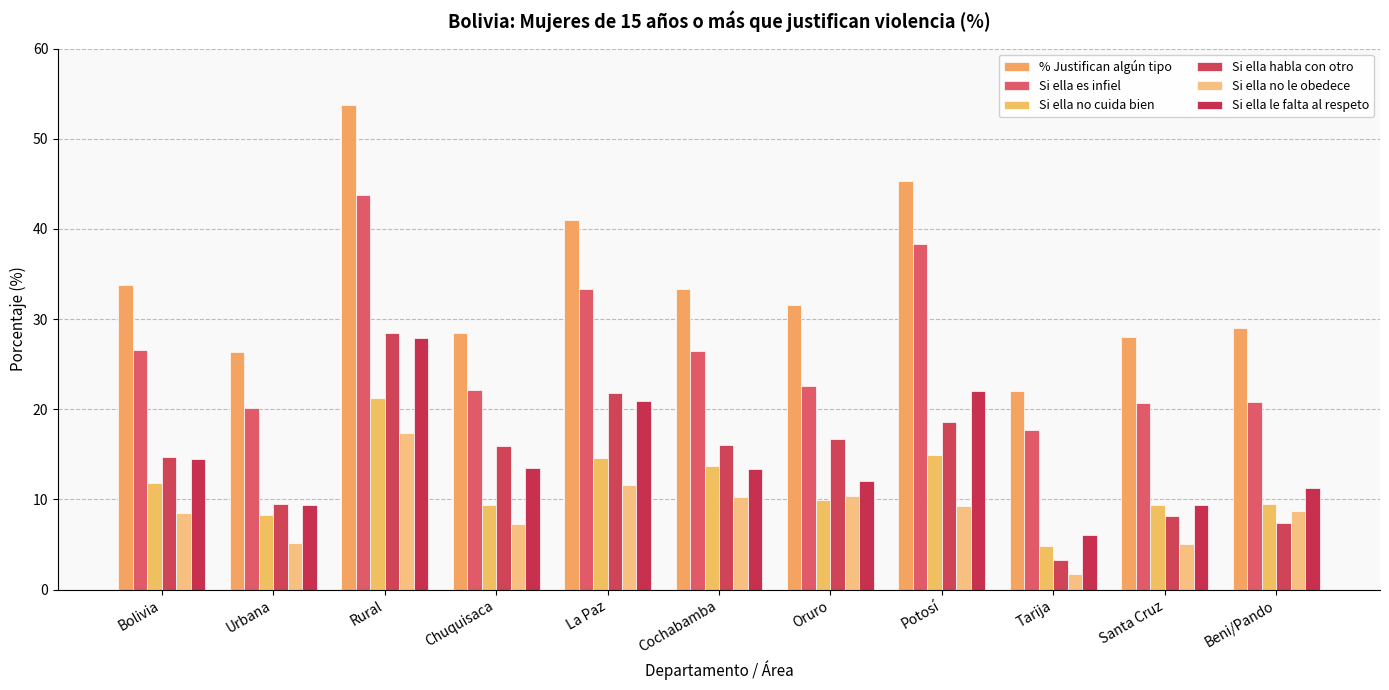

Does the chart contain any negative values?

No